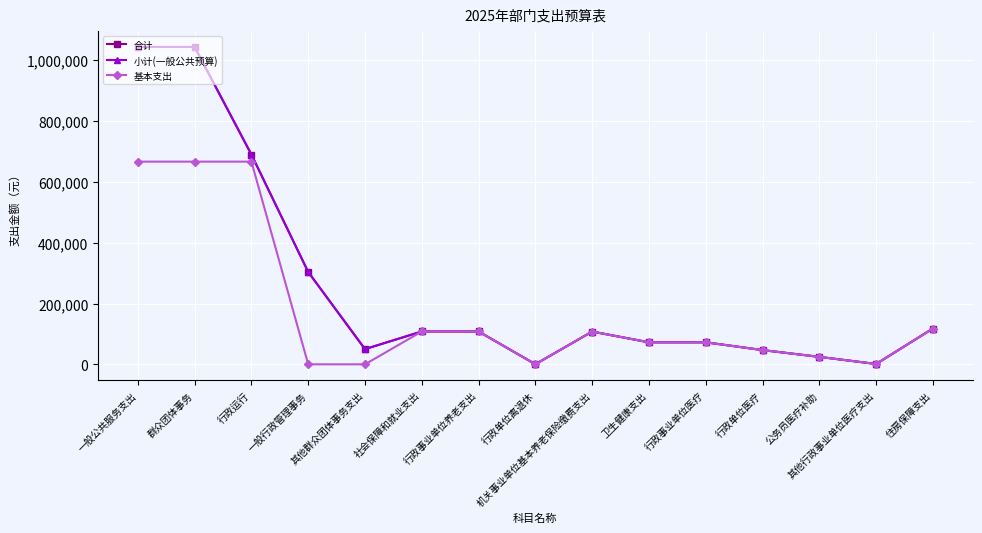

At which category does the chart reach its minimum across all series?

一般行政管理事务